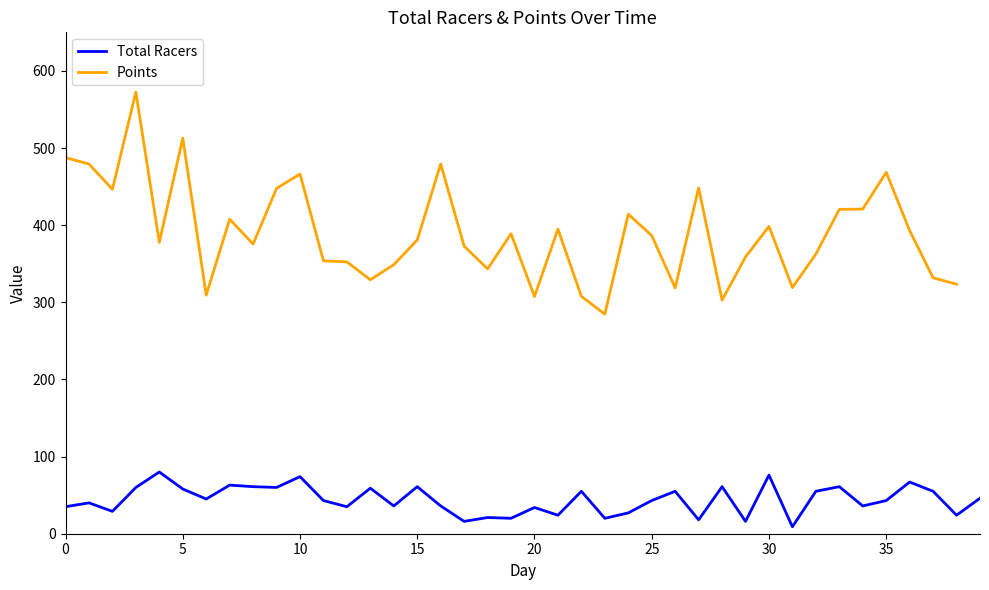

True or false: Total Racers and Points intersect in this chart.

False